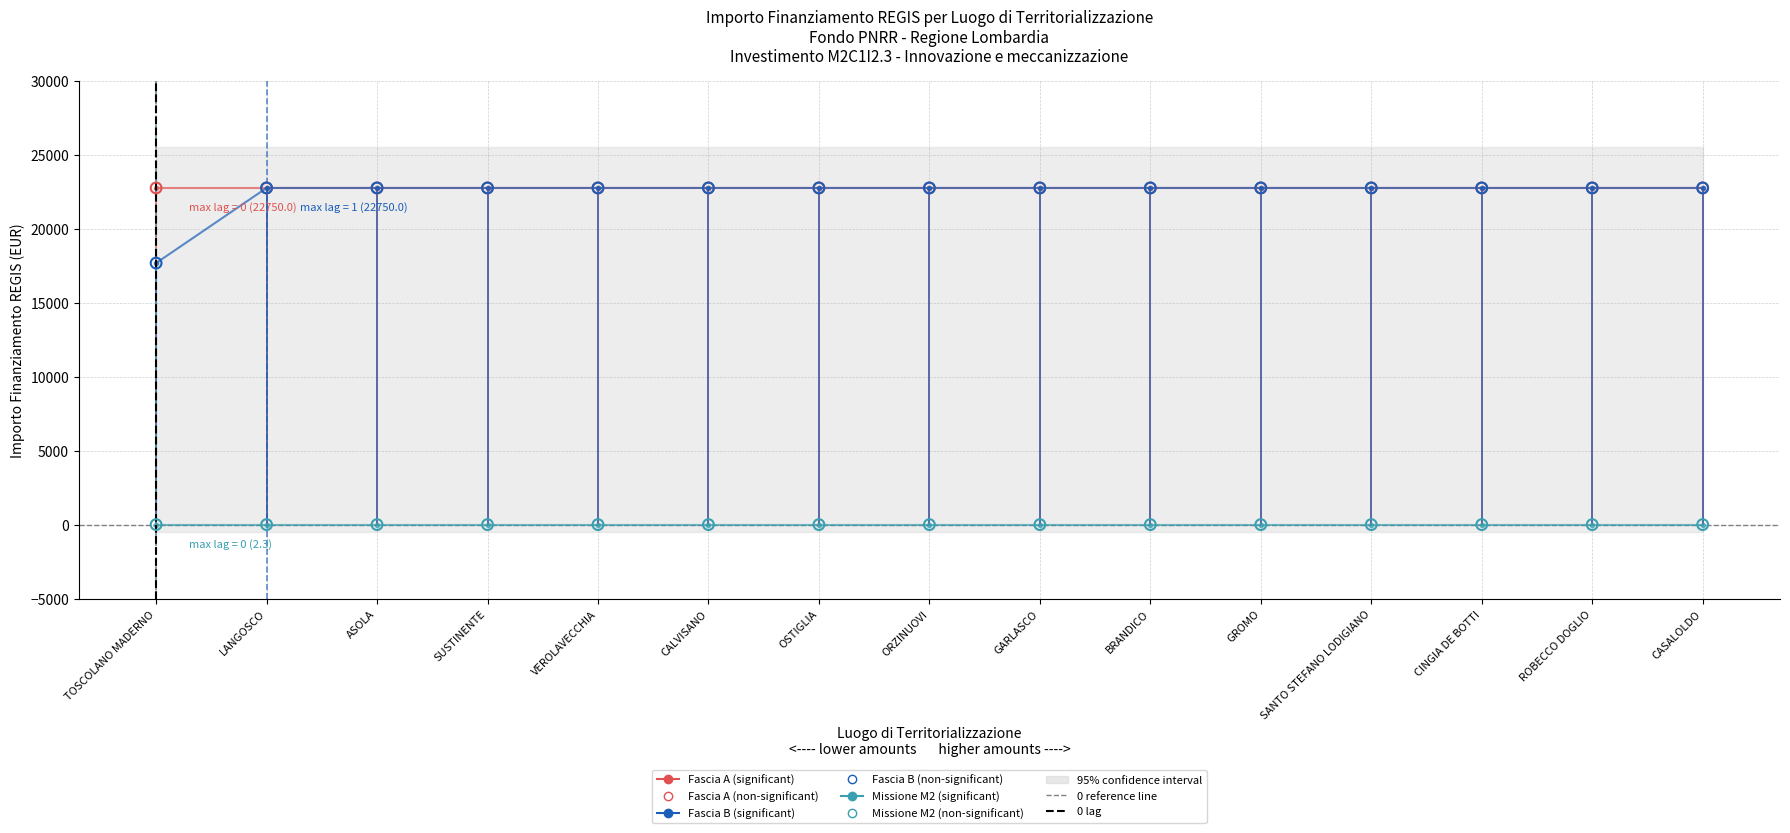

Which series reaches the maximum Y coordinate?

Fascia A